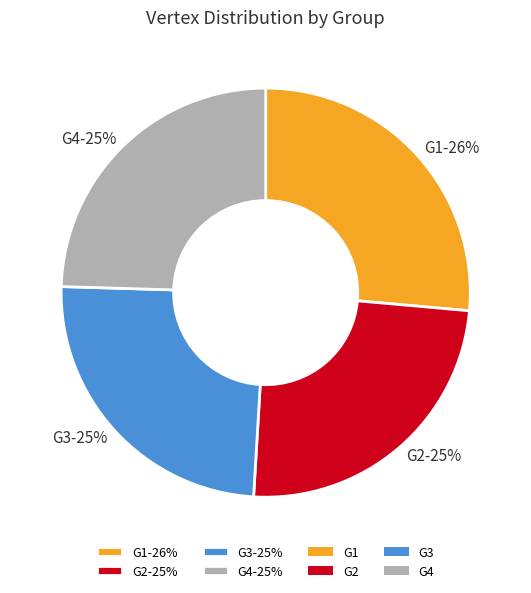

What is the ratio of the value at G2 to the value at G3?

1.0